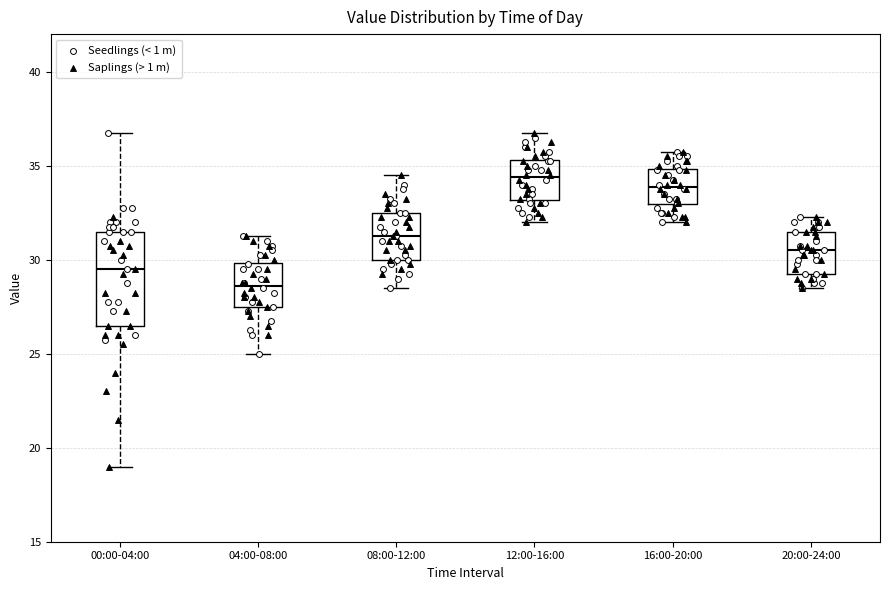

Where does the lower whisker of the box for 08:00-12:00 end on the y-axis? The values are not printed on the chart, so give them approximately, as read against the axis.

28.5